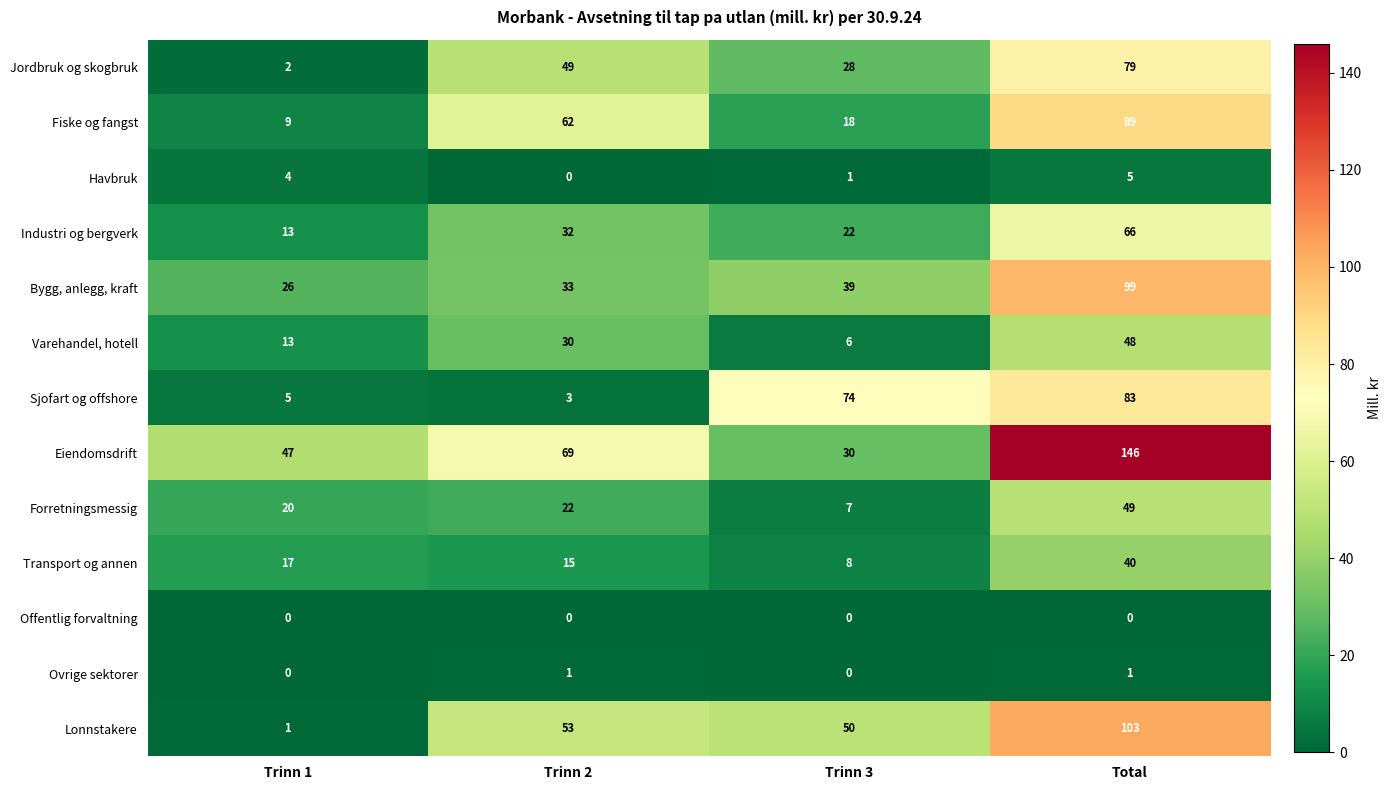

Which series has the largest total across all categories?

Eiendomsdrift